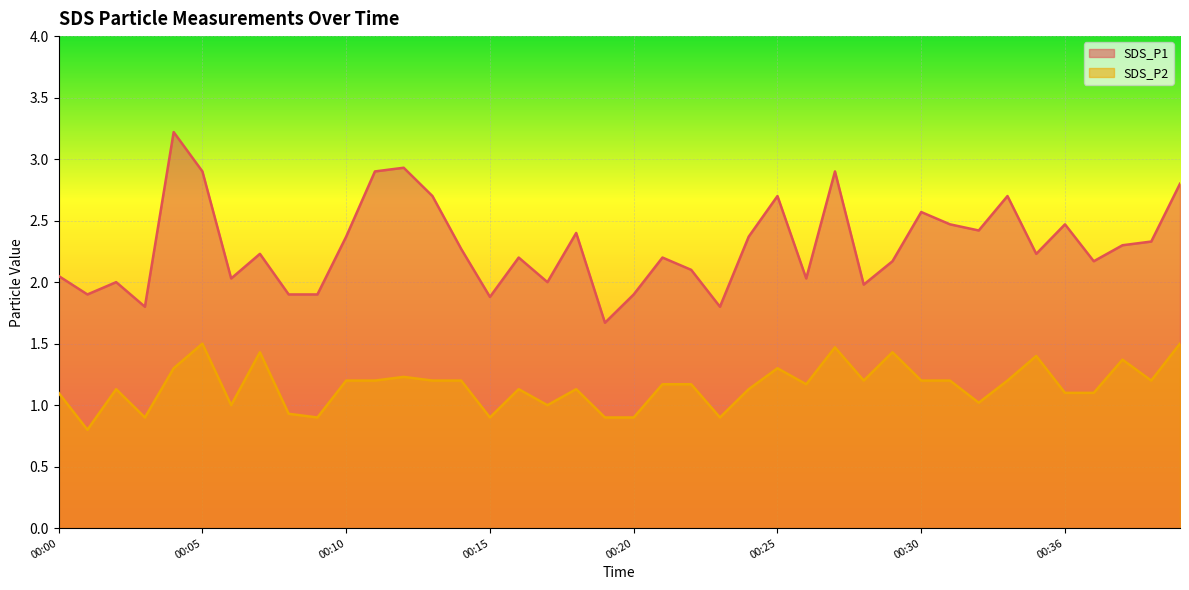

What is the spread (max minus min) of values at 00:05?

1.4